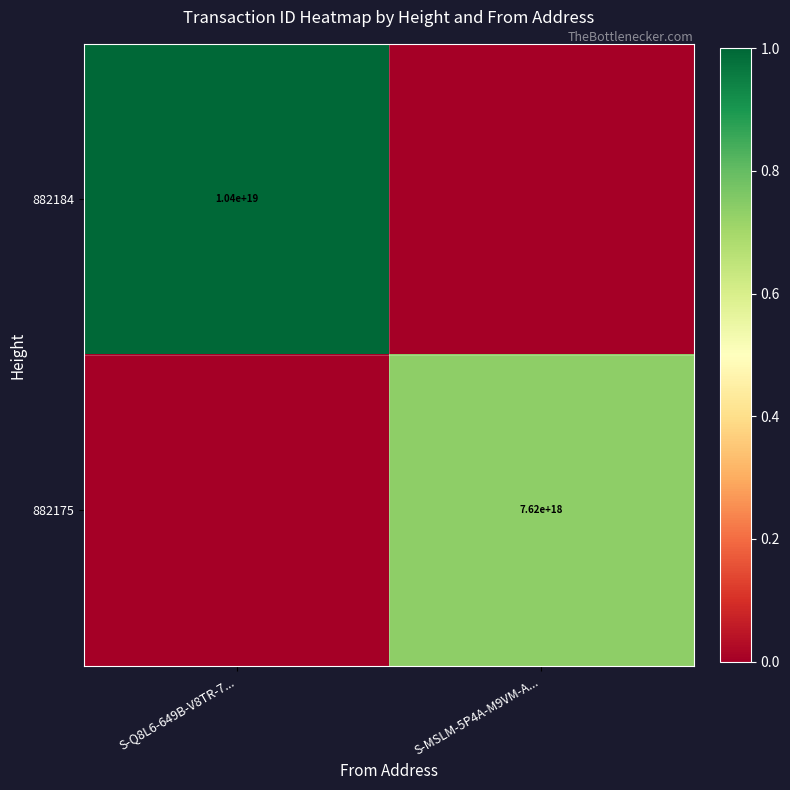

The value of 882184 at S-Q8L6-649B-V8TR-7... is 15250890754256377856. True or false?

False